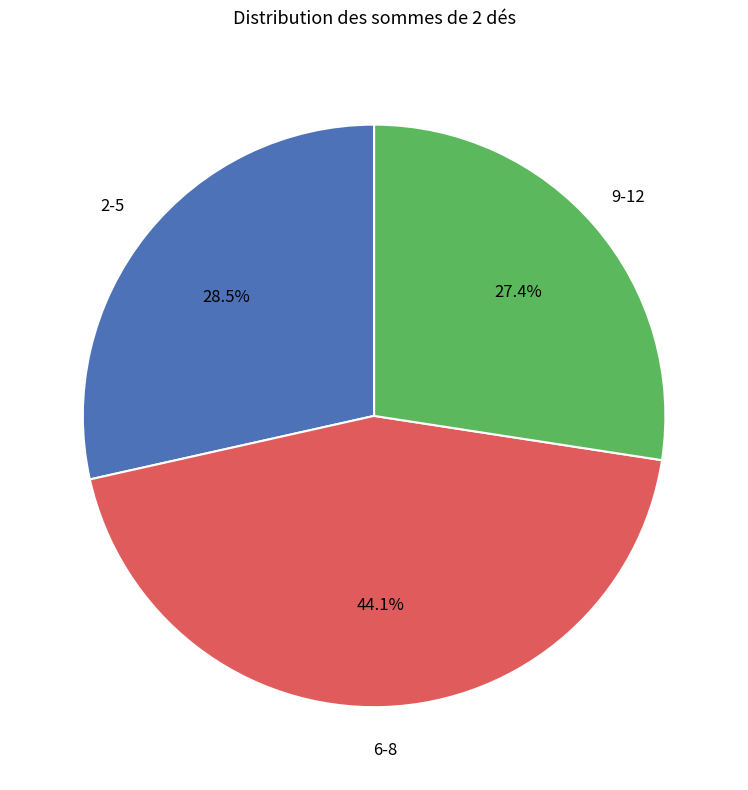

Is there any slice that represents more than half of the pie?

No